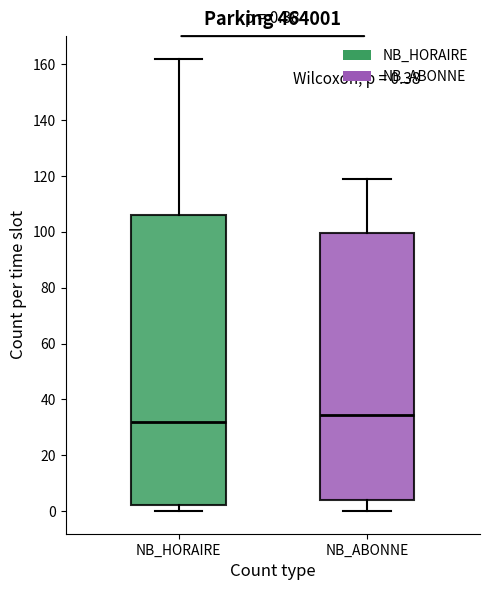

Comparing the boxes themselves (not the whiskers), which one is the tallest?

NB_HORAIRE